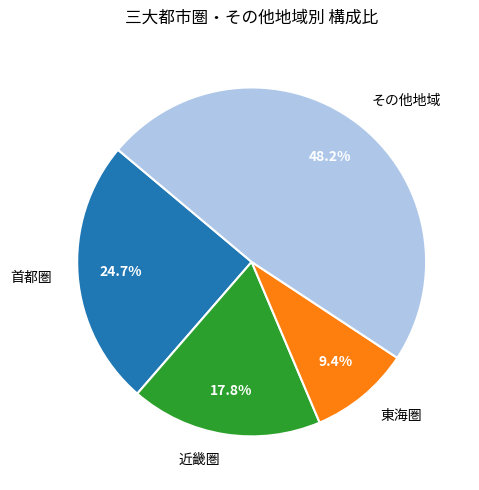

Approximately how many times larger is the value at 東海圏 compared to 近畿圏?

0.5